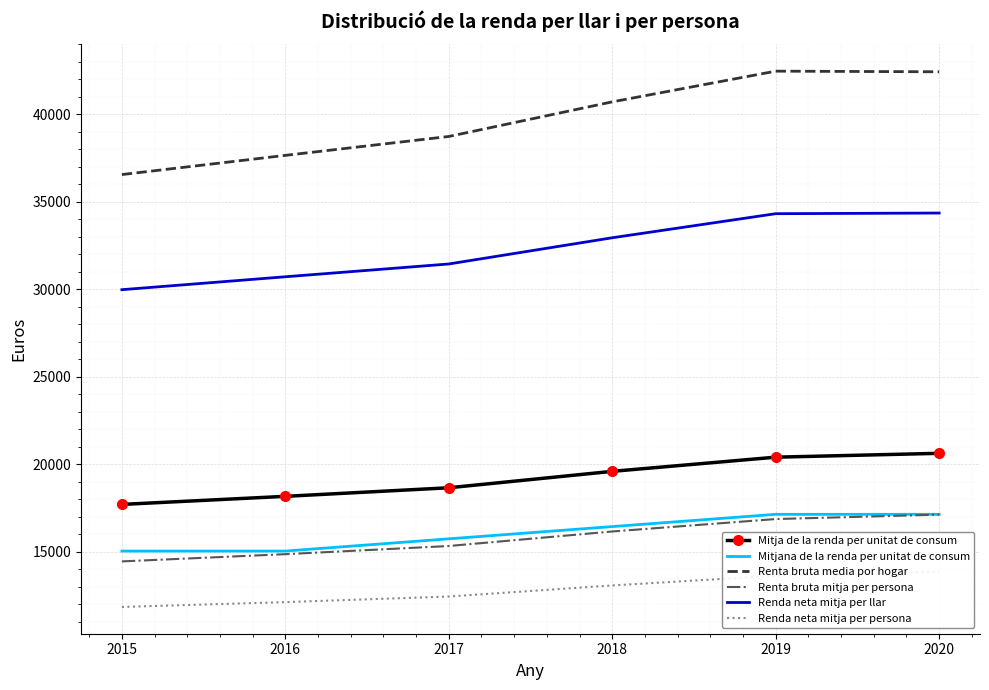

Rank the series at 2015 from lowest to highest value.

Renda neta mitja per persona, Renta bruta mitja per persona, Mitjana de la renda per unitat de consum, Mitja de la renda per unitat de consum, Renda neta mitja per llar, Renta bruta media por hogar